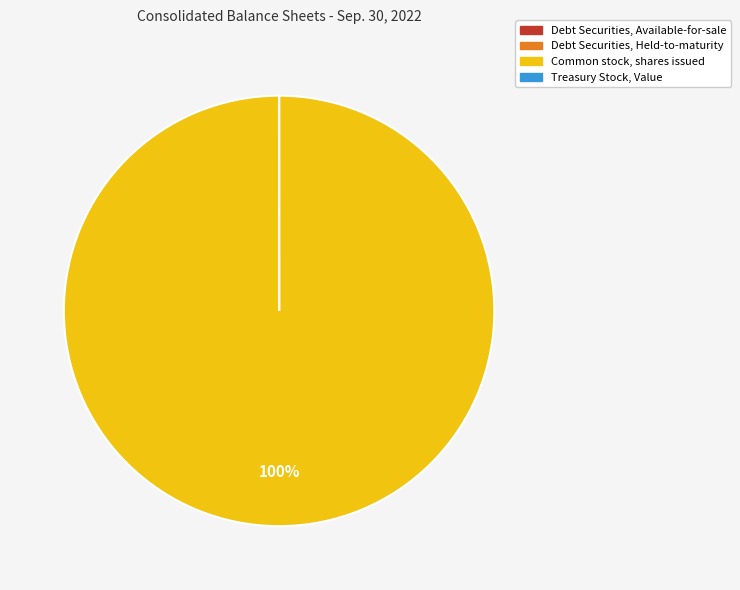

Is it true that Common stock, shares issued is 85% of the pie?

False